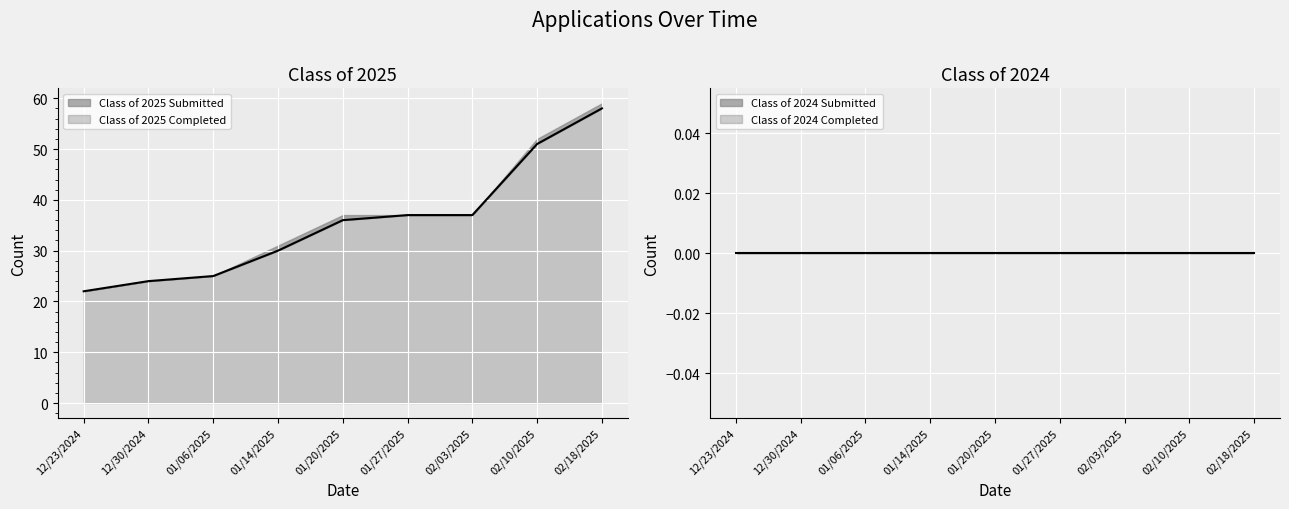

Rank the series at 02/10/2025 from lowest to highest value.

Class of 2024 Submitted, Class of 2024 Completed, Class of 2025 Completed, Class of 2025 Submitted